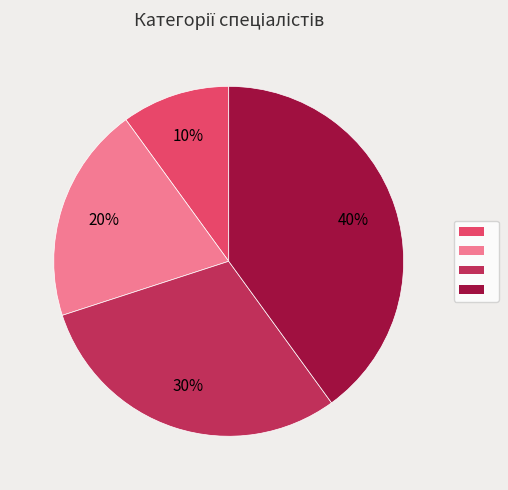

Does any single category account for the majority?

No